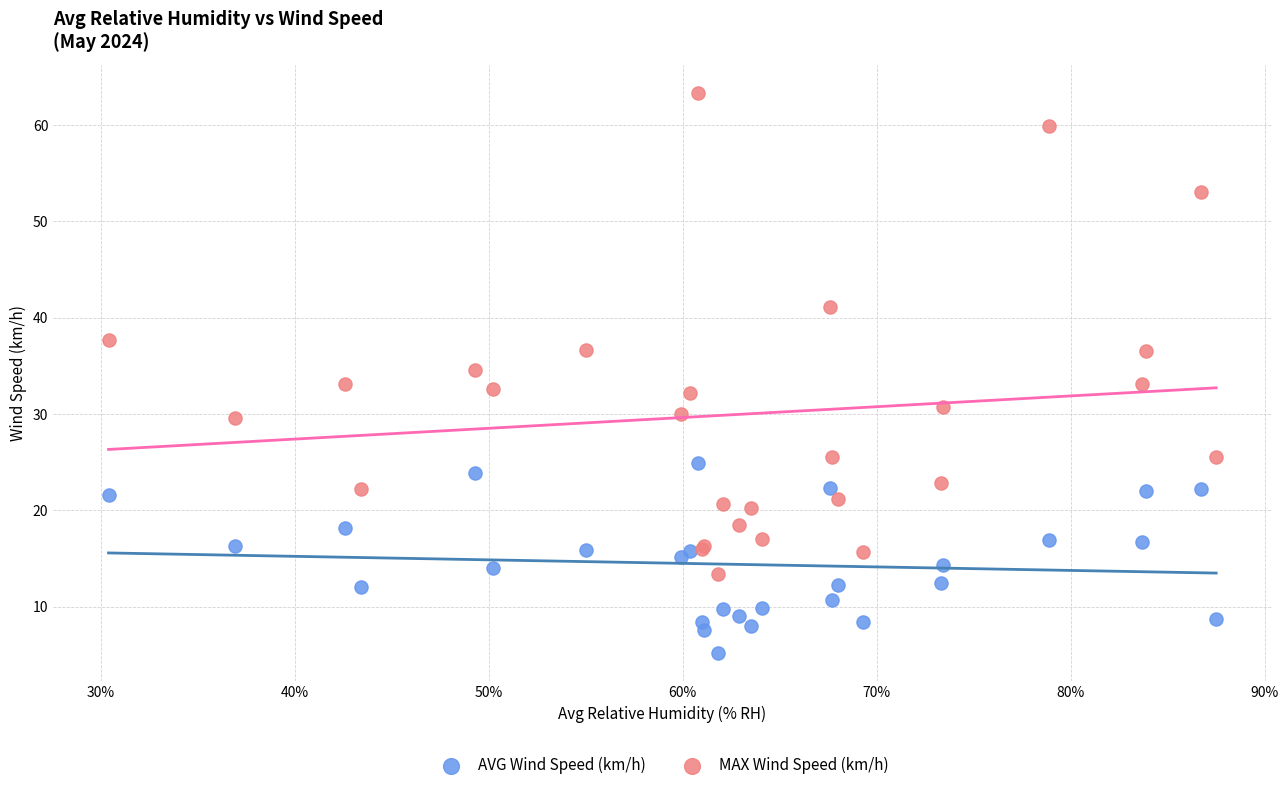

Which series reaches the maximum Y coordinate?

MAX Wind Speed (km/h)